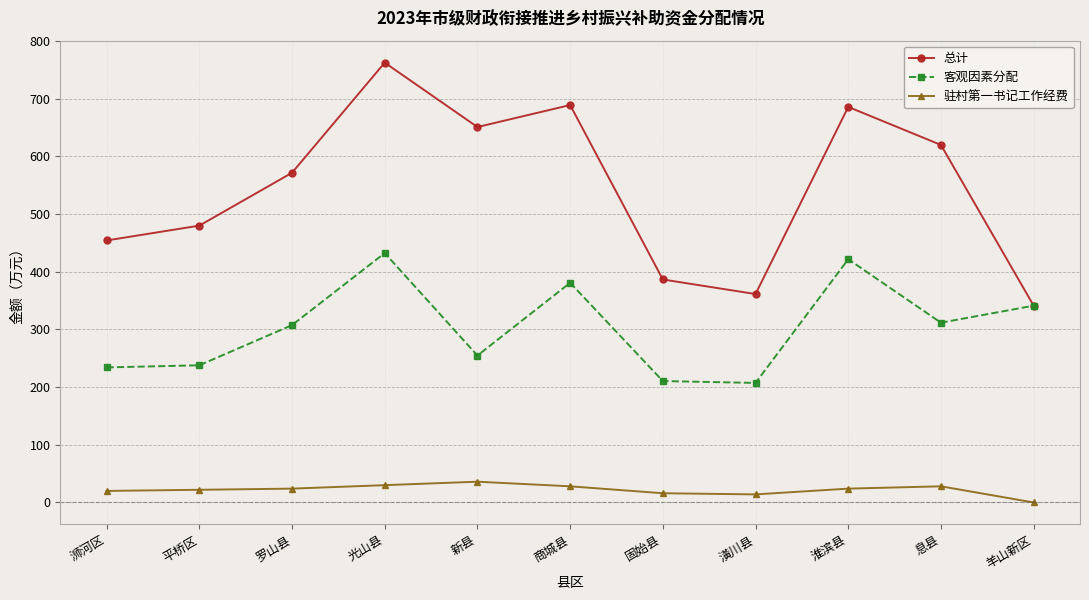

In 客观因素分配, how many points are higher than both neighbors (excluding endpoints)?

3